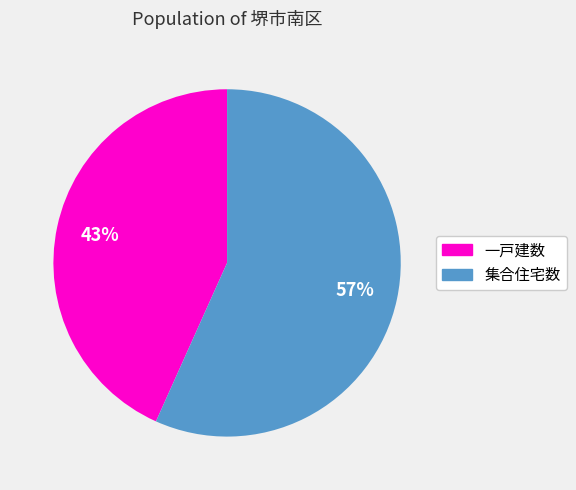

Combined, do 一戸建数 and 集合住宅数 account for over 50%?

Yes